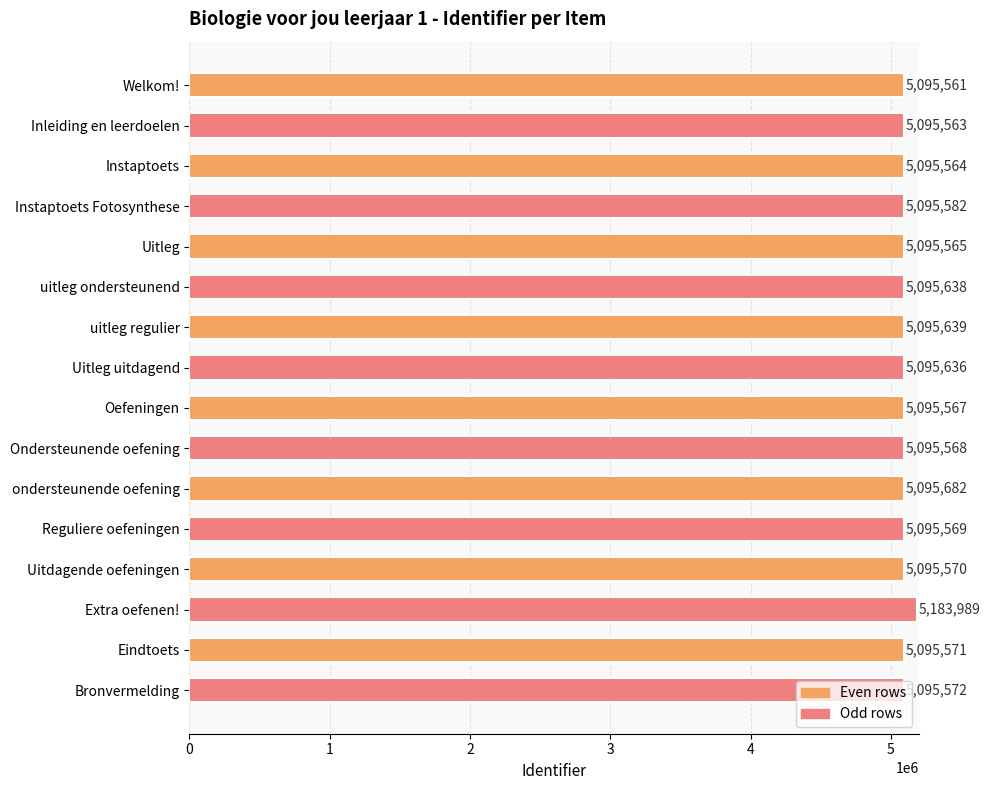

The chart shows a value of 5095567 at Oefeningen. True or false?

True